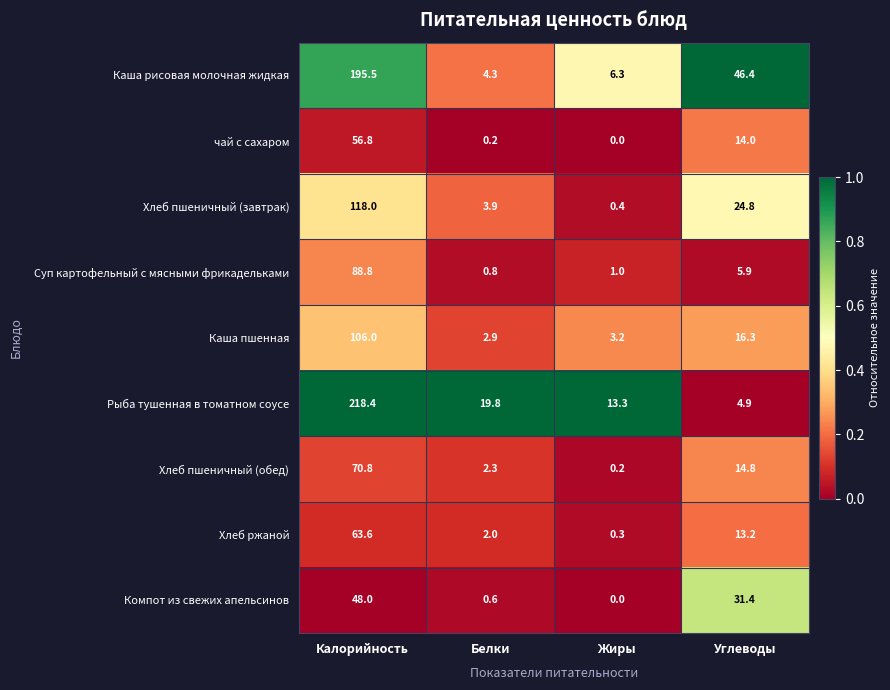

Where does the Суп картофельный с мясными фрикадельками series first go above 5?

Калорийность